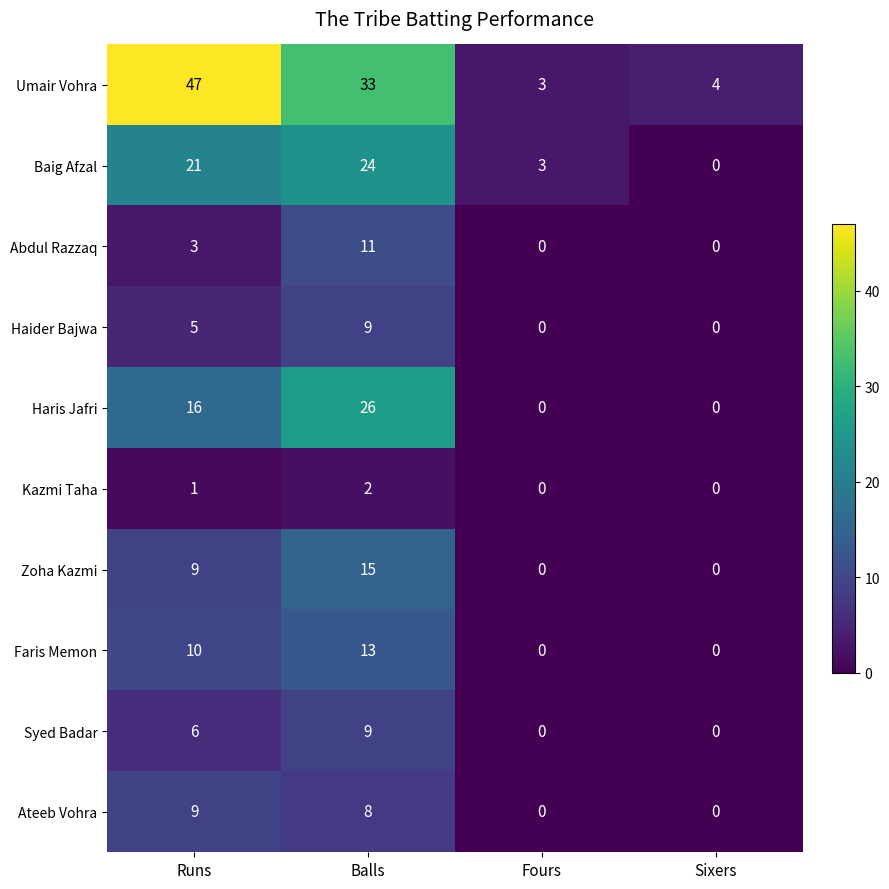

Is it true that Umair Vohra equals 3 at Fours?

True